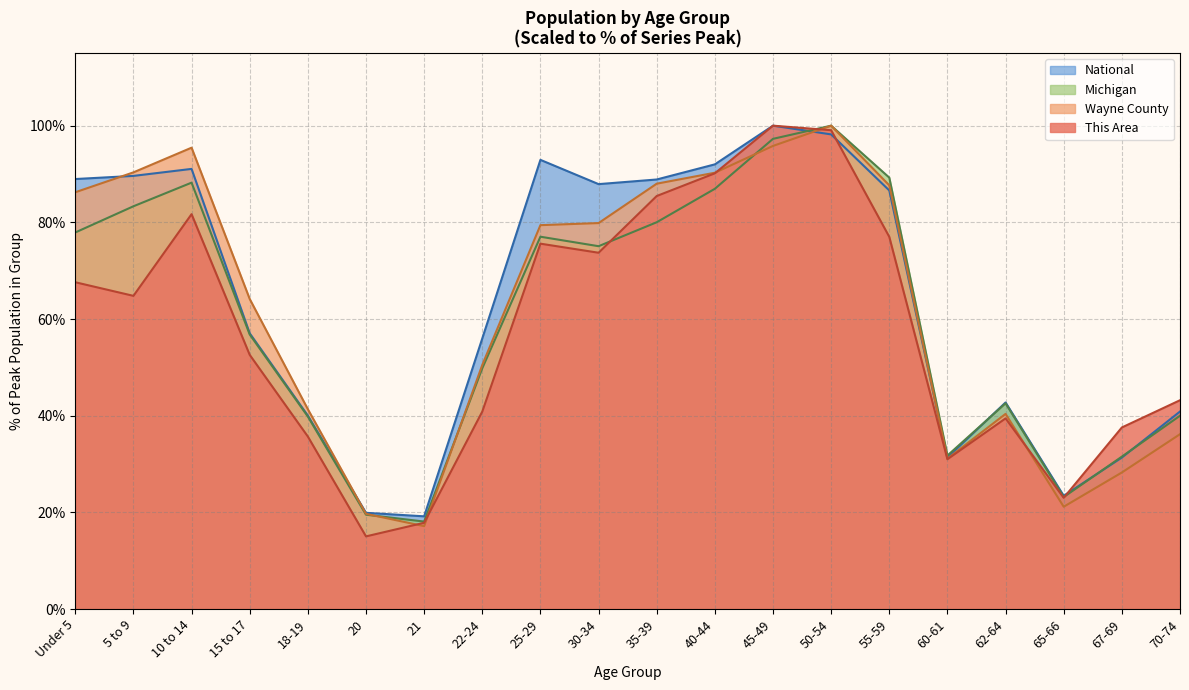

Between 45-49 and 67-69, which is larger?

45-49